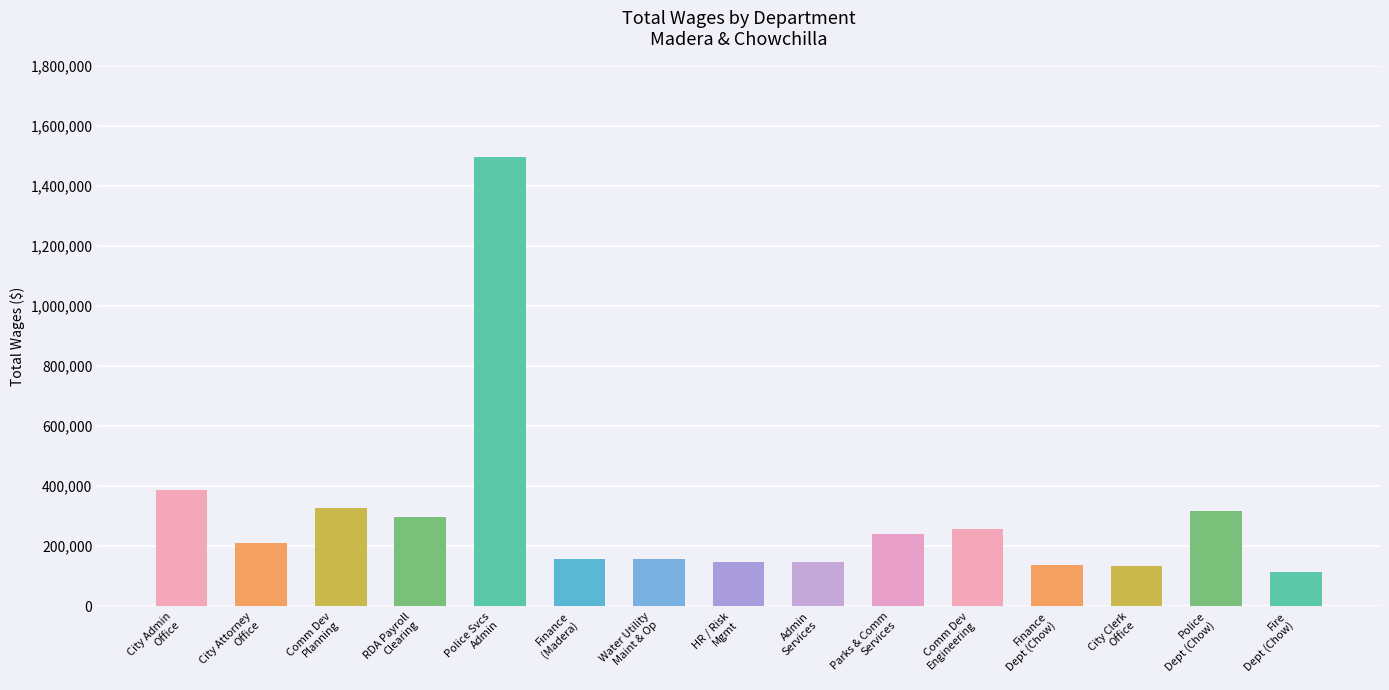

At which label does Total Wages first exceed 211141?

City Administrator's Office